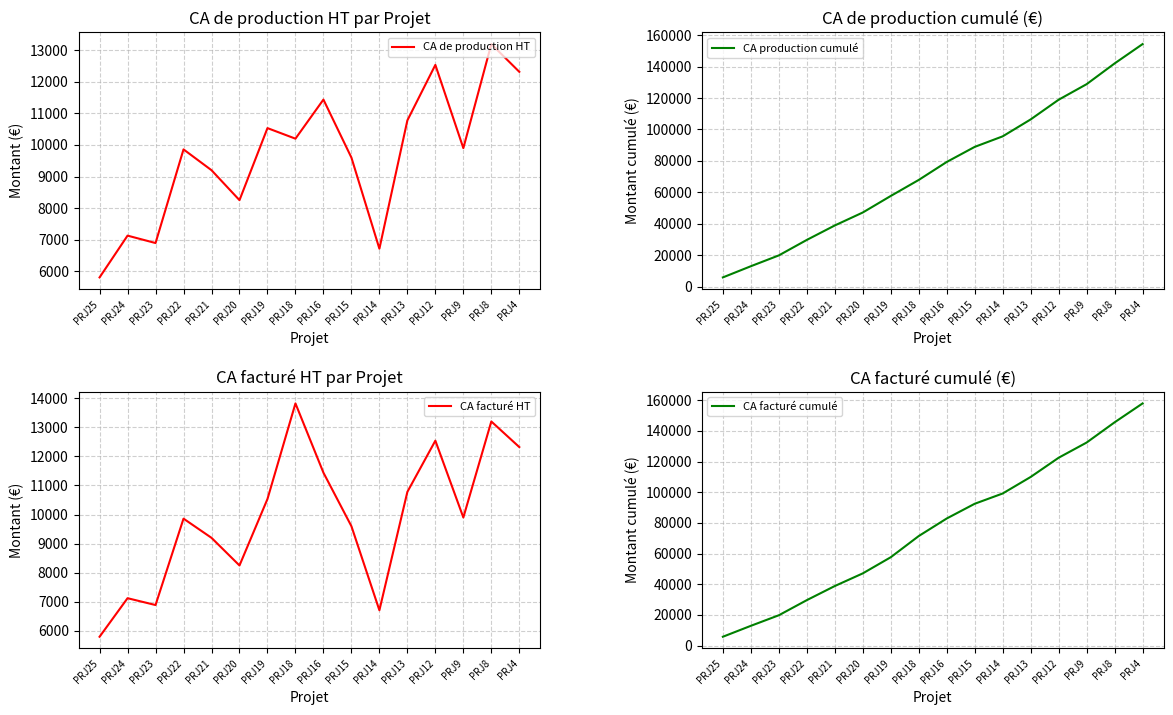

True or false: CA de production HT has a value of 13299 at PRJ20.

False